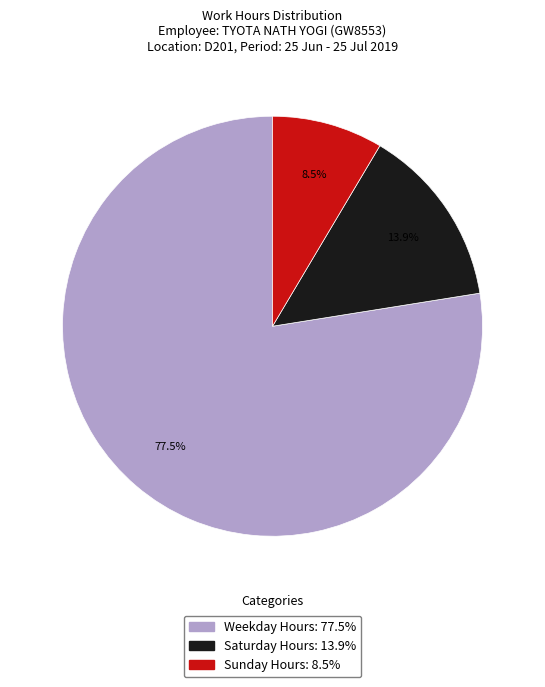

Is there any slice that represents more than half of the pie?

Yes